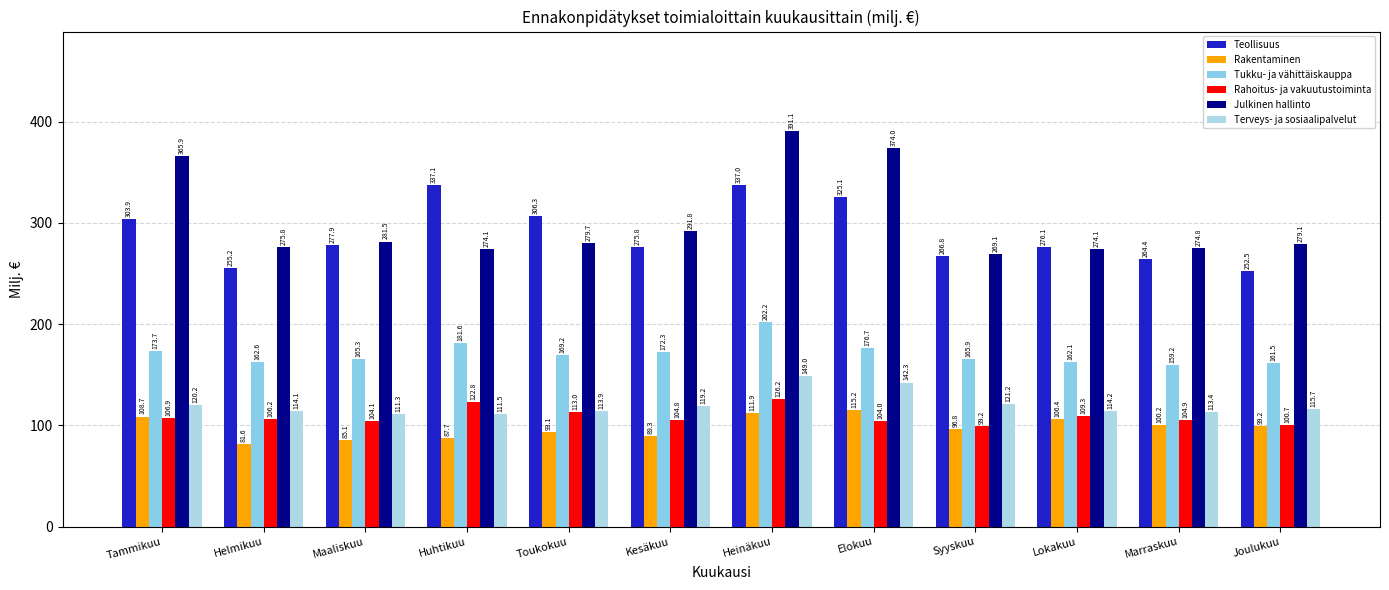

Reading left to right, what are all the values shown in this chart?

Teollisuus: 303.9	255.2	277.9	337.1	306.3	275.8	337.0	325.1	266.8	276.1	264.4	252.5
Rakentaminen: 108.7	81.6	85.1	87.7	93.1	89.3	111.9	115.2	96.8	106.4	100.2	99.2
Tukku- ja vähittäiskauppa: 173.7	162.6	165.3	181.6	169.2	172.3	202.2	176.7	165.9	162.1	159.2	161.5
Rahoitus- ja vakuutustoiminta: 106.9	106.2	104.1	122.8	113.0	104.8	126.2	104.0	99.2	109.3	104.9	100.7
Julkinen hallinto: 365.9	275.8	281.5	274.1	279.7	291.8	391.1	374.0	269.1	274.1	274.8	279.1
Terveys- ja sosiaalipalvelut: 120.2	114.1	111.3	111.5	113.9	119.2	149.0	142.3	121.2	114.2	113.4	115.7